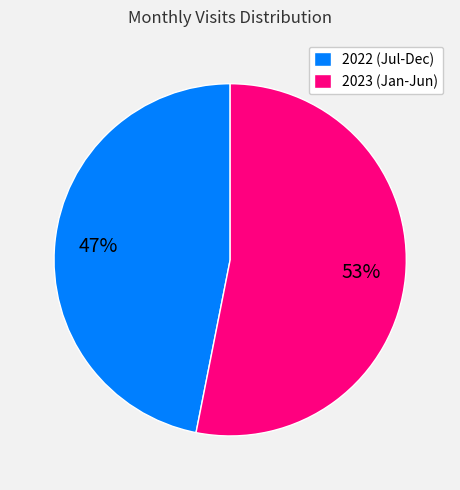

Rank the categories by value from lowest to highest.

2022 (Jul-Dec), 2023 (Jan-Jun)